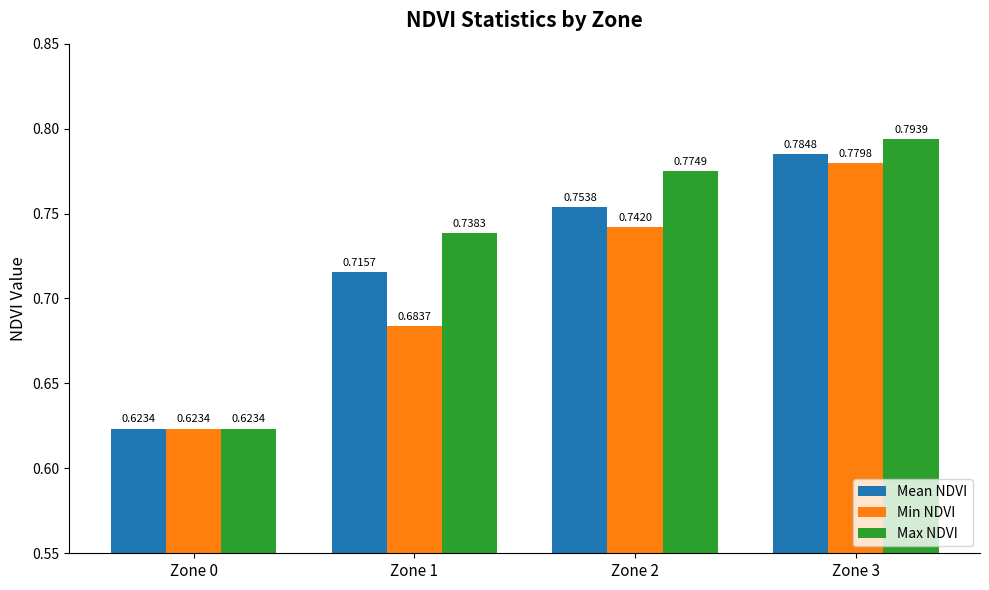

What is the difference between the Max NDVI values at Zone 0 and Zone 1?

0.1